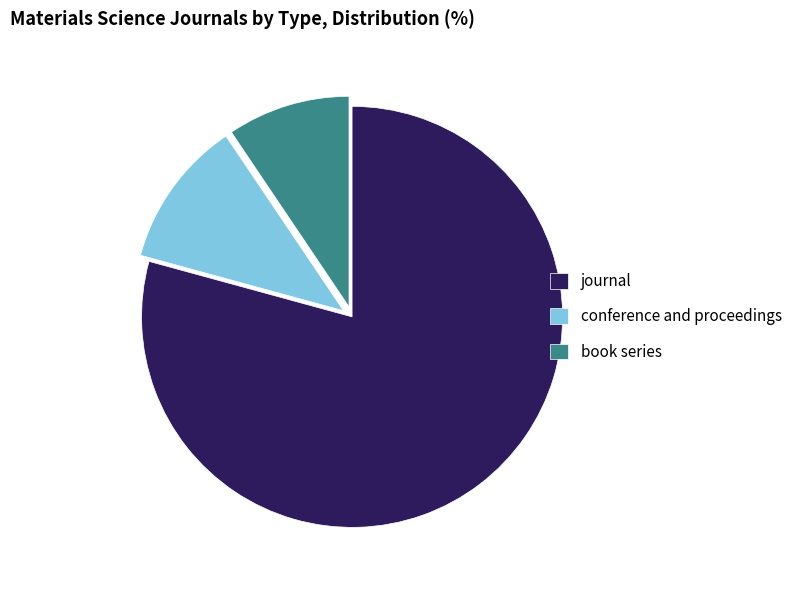

Rank the categories by value from lowest to highest.

book series, conference and proceedings, journal